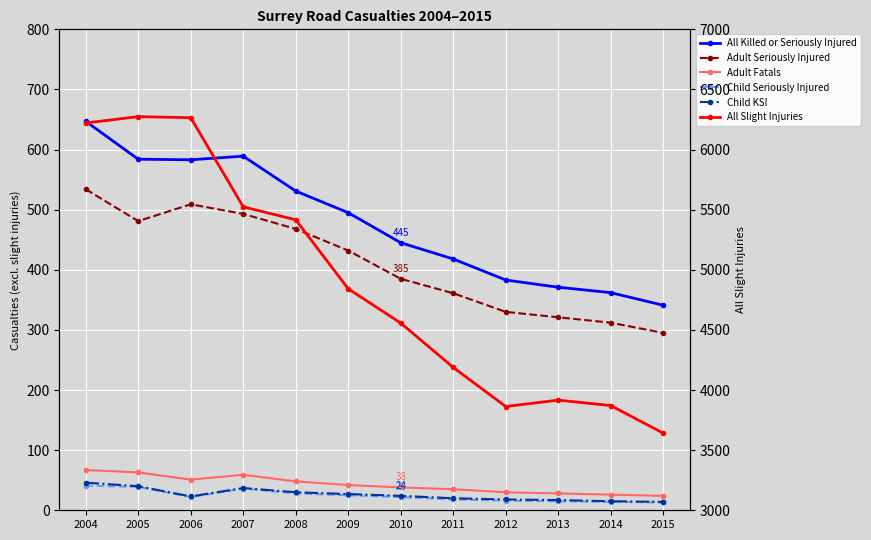

Which category has the highest value in the Child Seriously Injured series?

2004